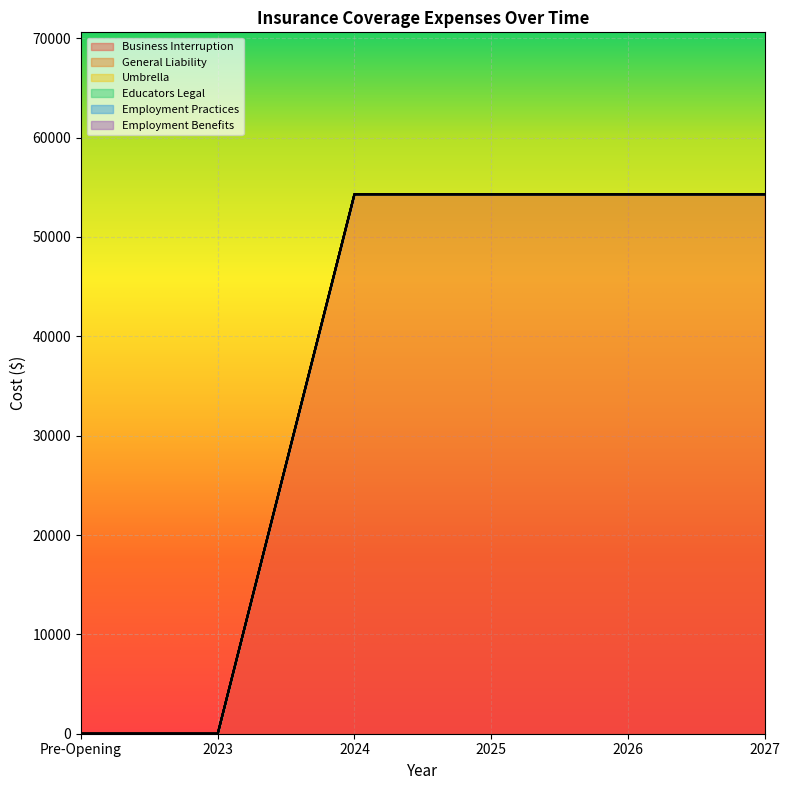

What is the label of the 1st point from the right?

2027